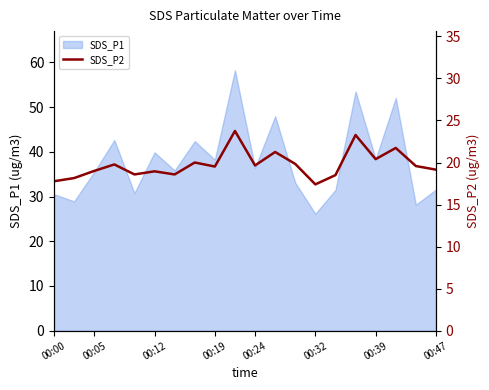

True or false: there are more than 2 points higher than both neighbors.

True